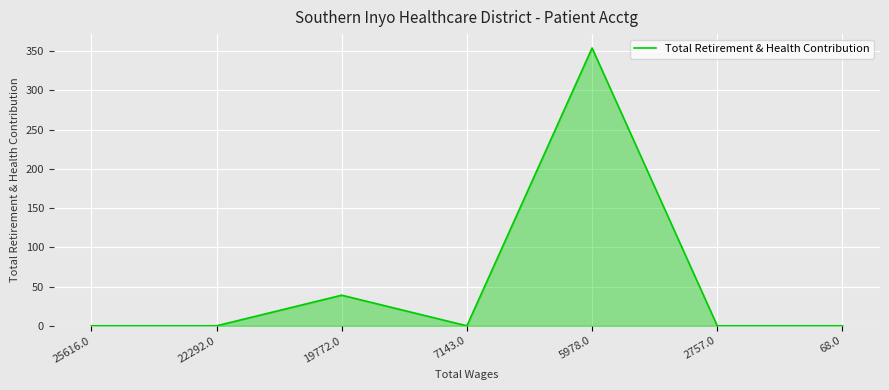

Reading left to right, list all the values displayed in this chart.

25616.0=0	22292.0=0	19772.0=39	7143.0=0	5978.0=354	2757.0=0	68.0=0